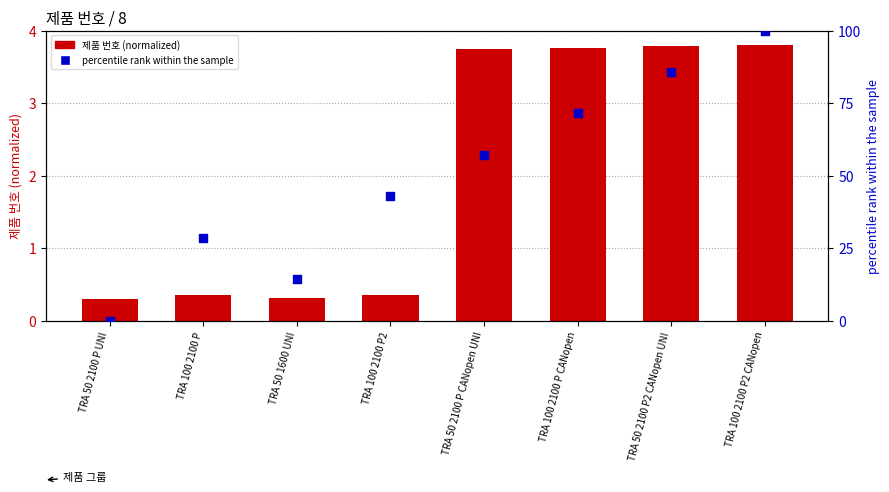

Which series has the largest total across all categories?

percentile rank within the sample